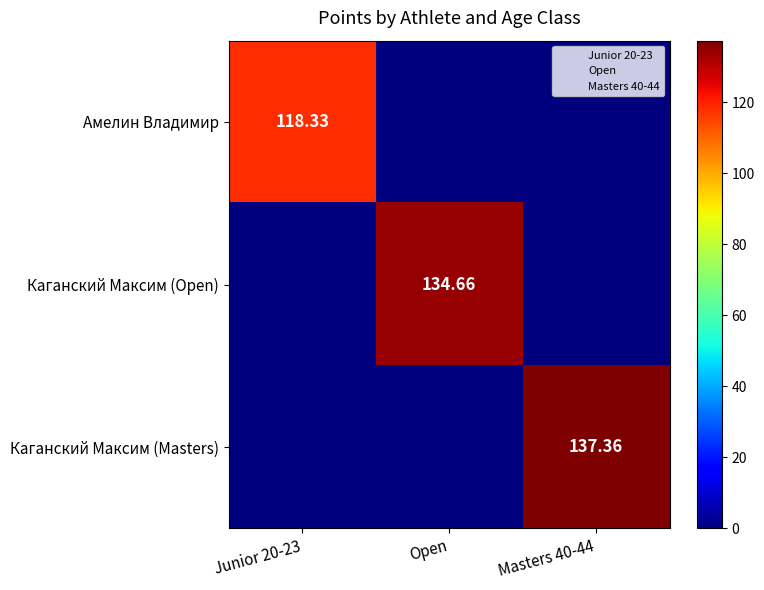

Is it true that Каганский Максим (Masters) equals 137.4 at Masters 40-44?

True